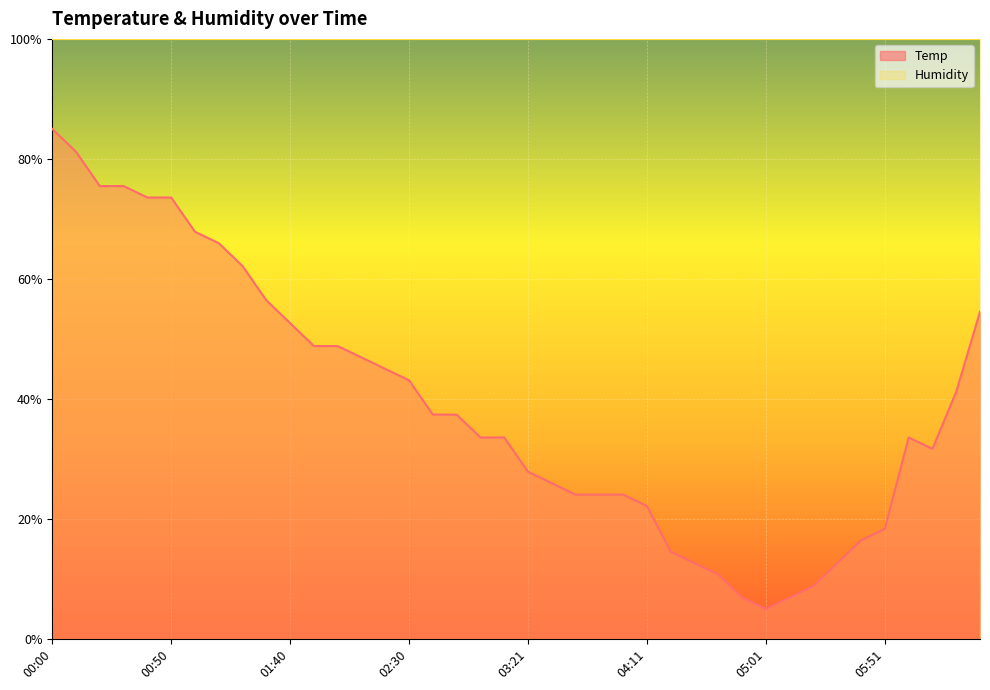

What is the value of the 4th point from the left?

75.5